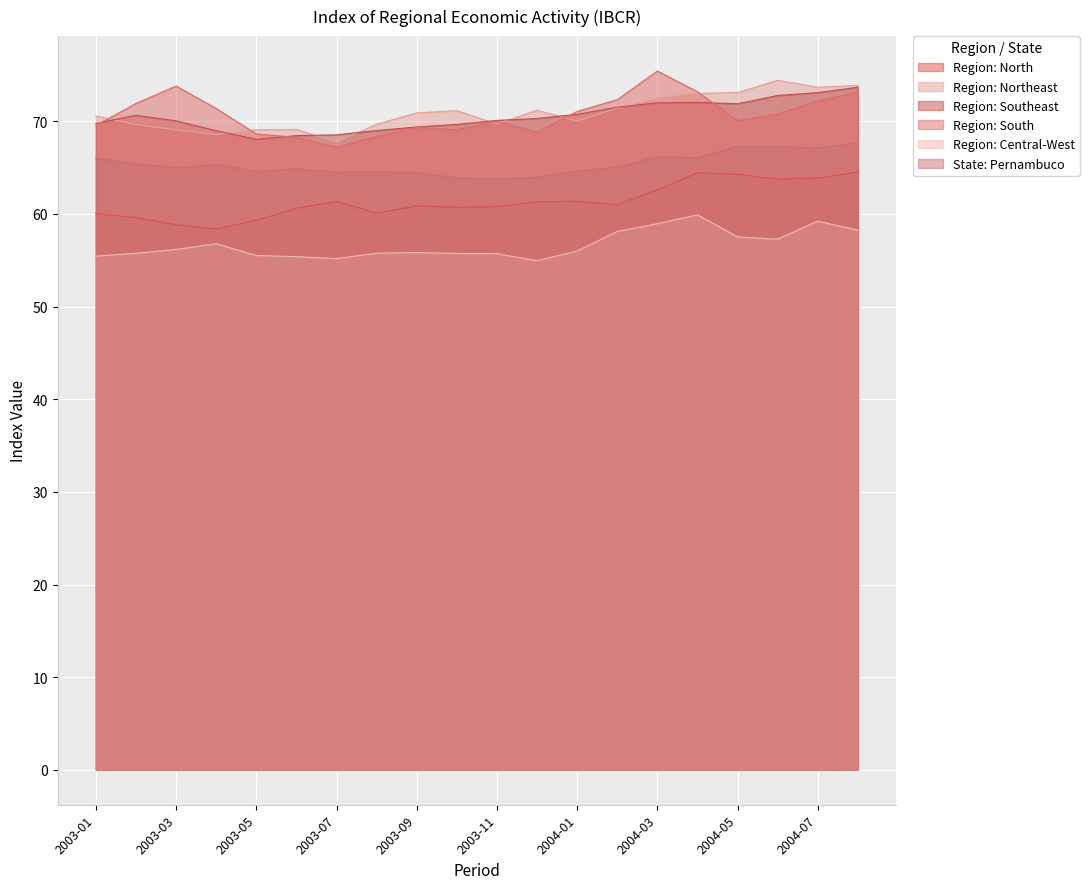

Rank the categories by Region: Southeast value from lowest to highest.

2003-05, 2003-06, 2003-07, 2003-04, 2003-08, 2003-09, 2003-10, 2003-01, 2003-03, 2003-11, 2003-12, 2003-02, 2004-01, 2004-02, 2004-05, 2004-03, 2004-04, 2004-06, 2004-07, 2004-08